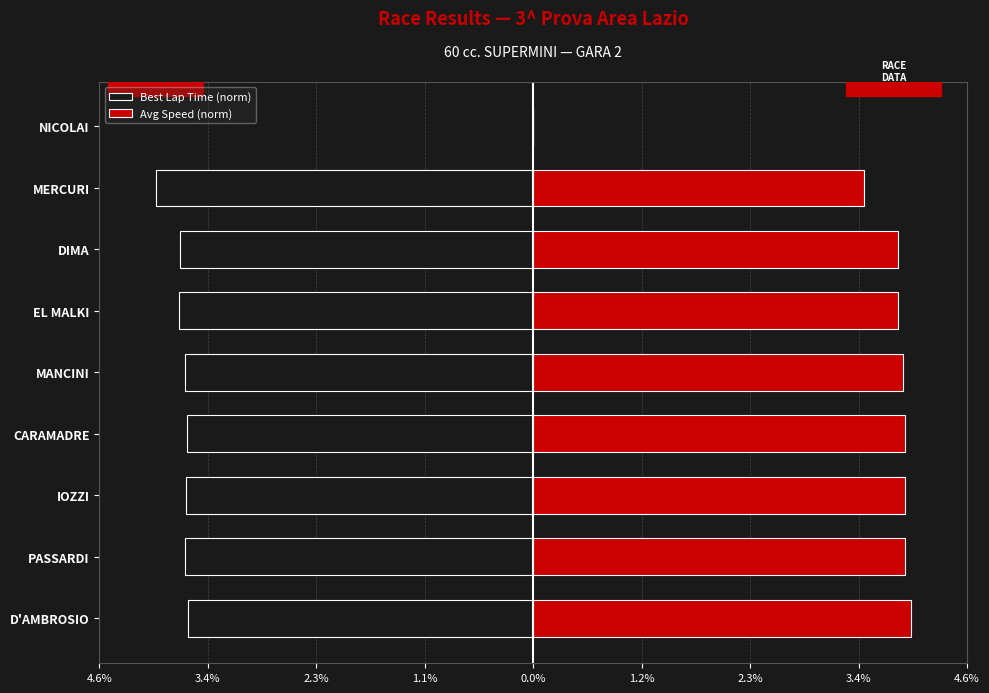

What is the average value of the Best Lap Time (norm) series?

-3.3